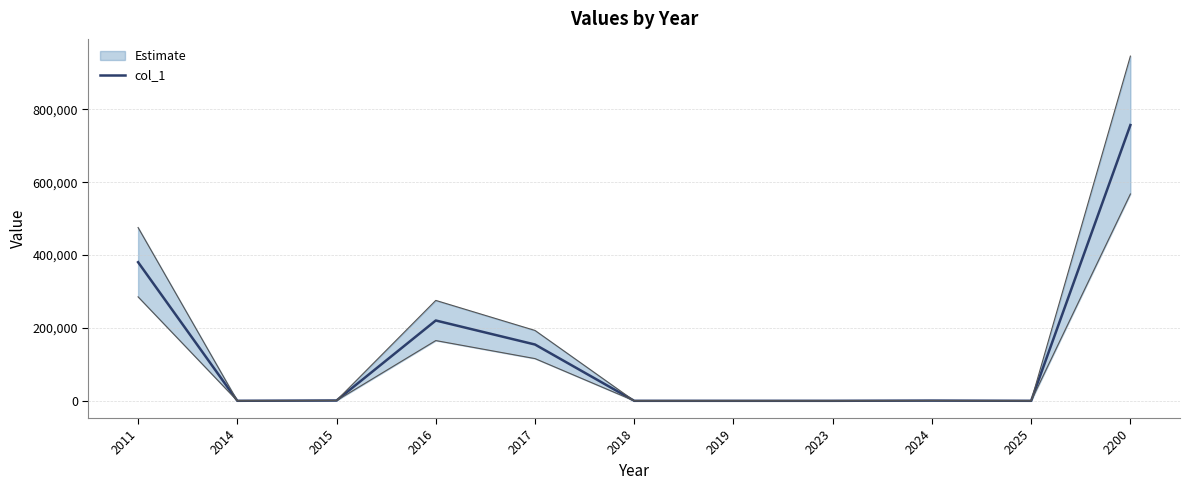

How many points are lower than both their immediate neighbors (excluding endpoints)?

3